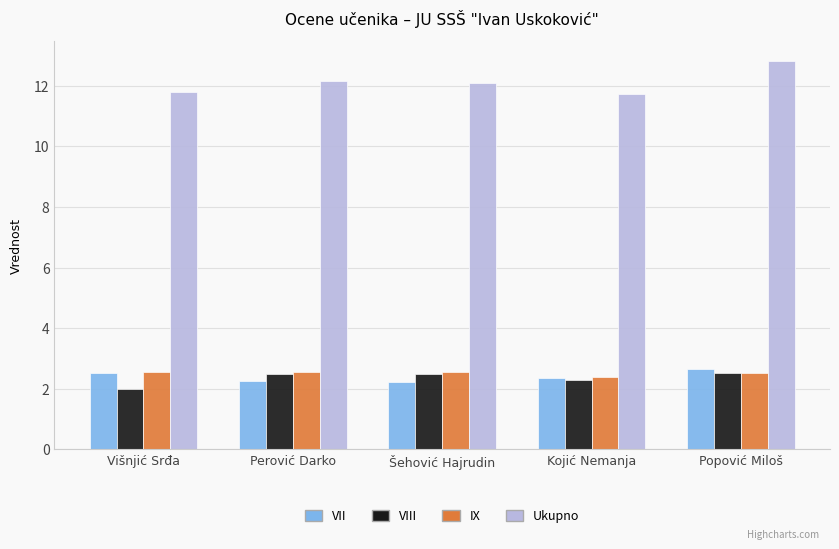

What is the spread (max minus min) of values at Perović Darko?

9.9